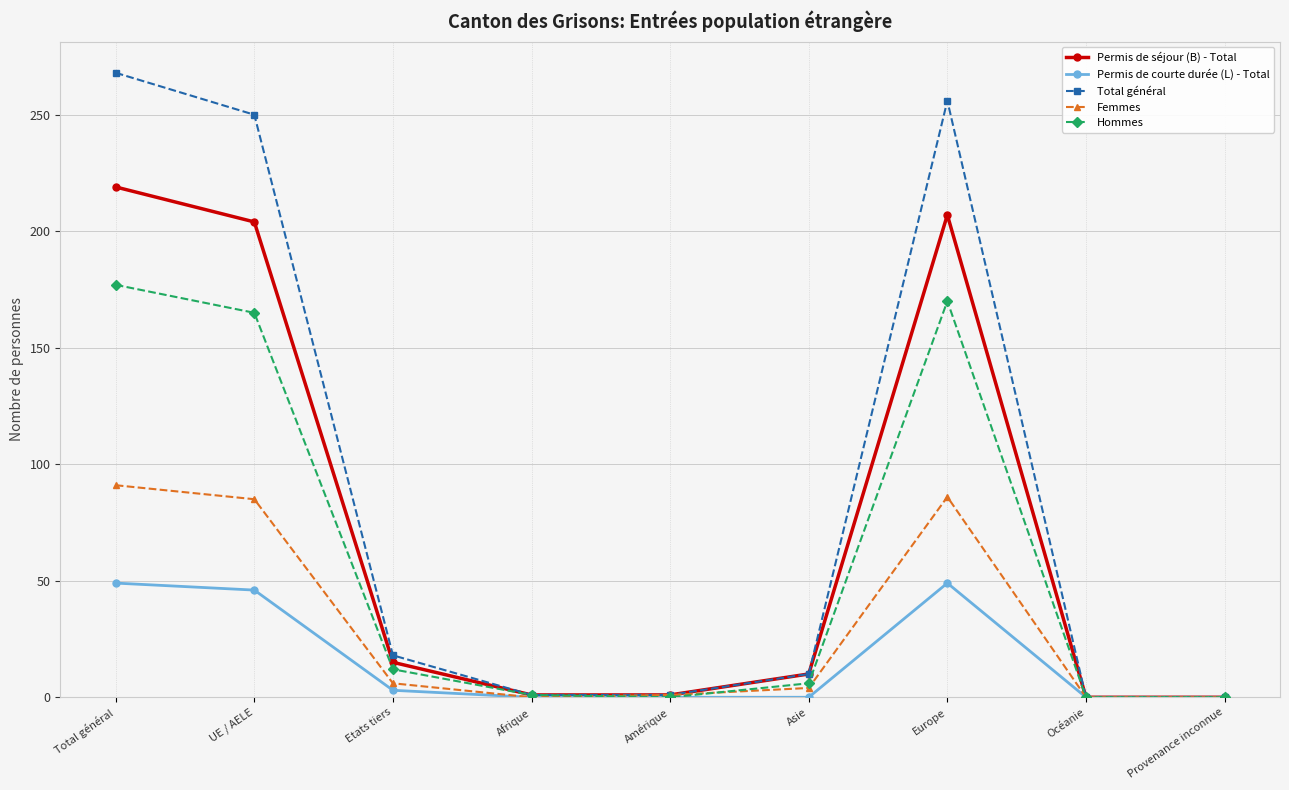

Is the value of Hommes at Asie greater than the value of Permis de séjour (B) - Total at Provenance inconnue?

Yes